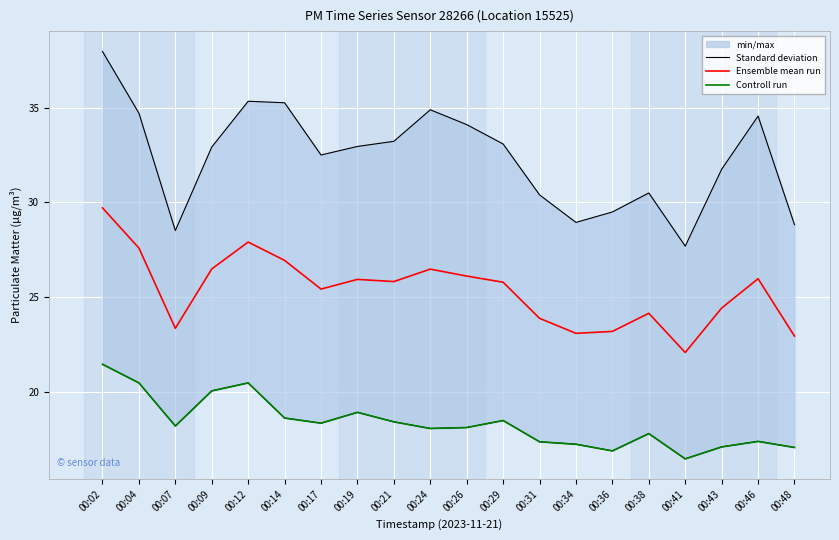

True or false: Controll run and Ensemble mean run intersect in this chart.

False